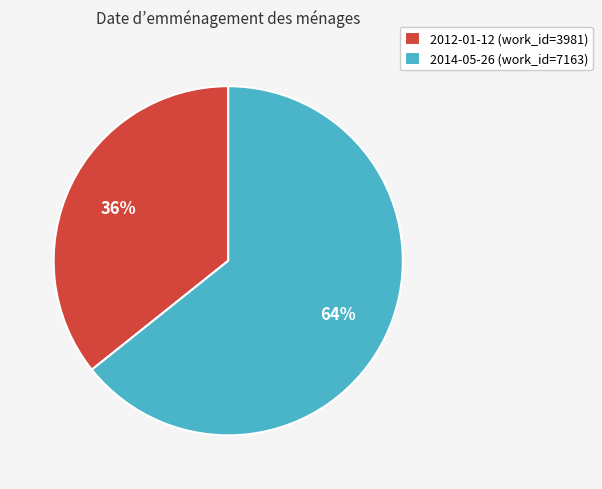

How many segments does this pie chart have?

2